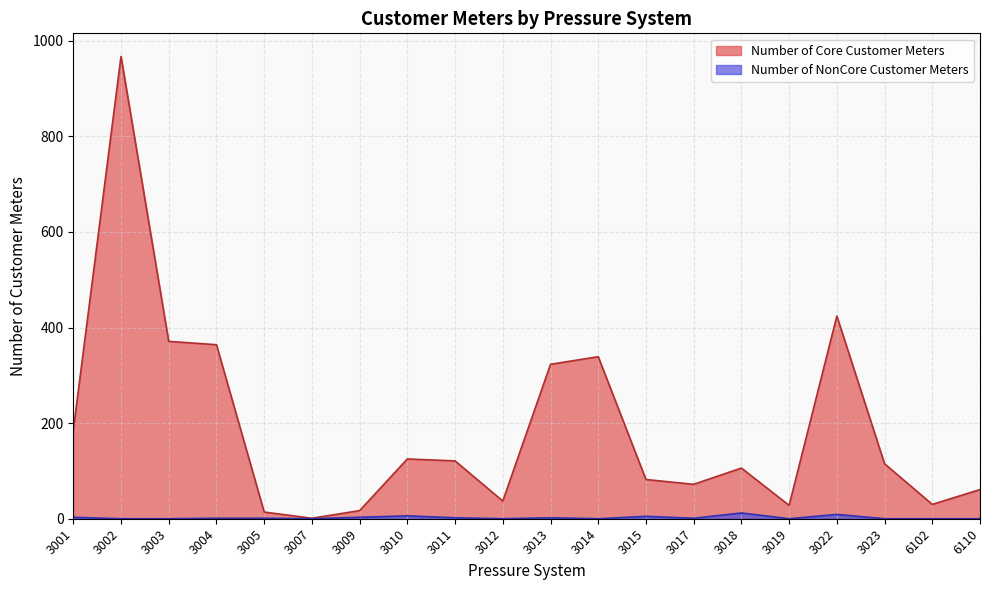

What are all the series names shown in the legend?

Number of Core Customer Meters, Number of NonCore Customer Meters